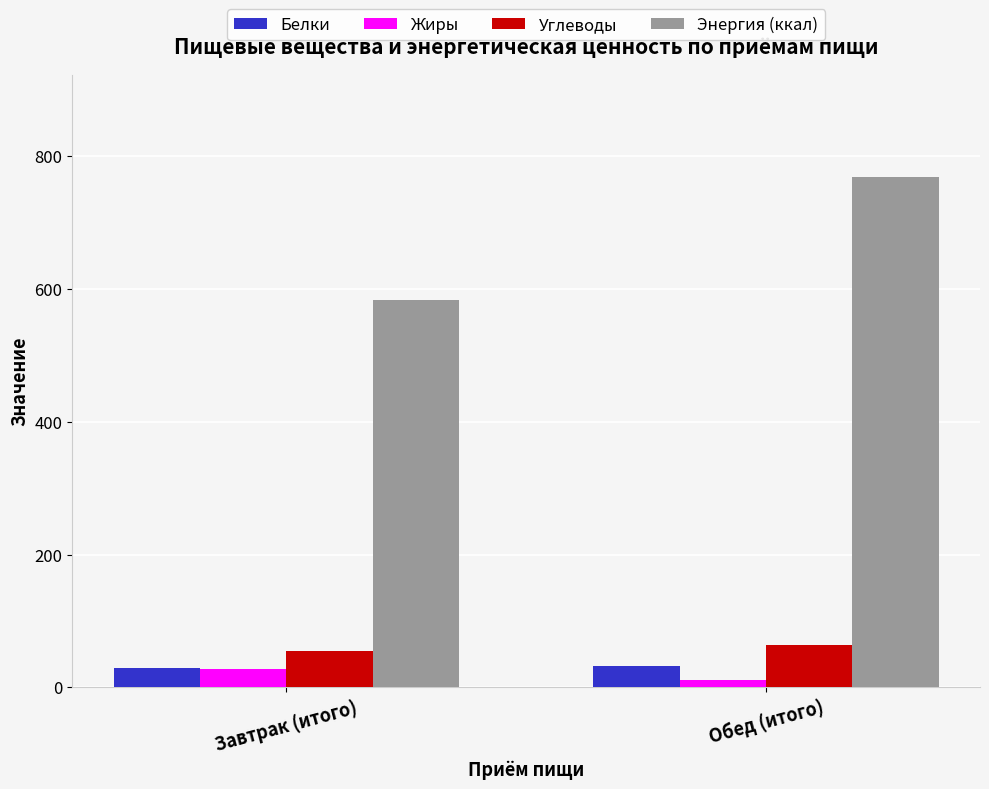

What is the difference between the highest and lowest values at Завтрак (итого)?

556.5